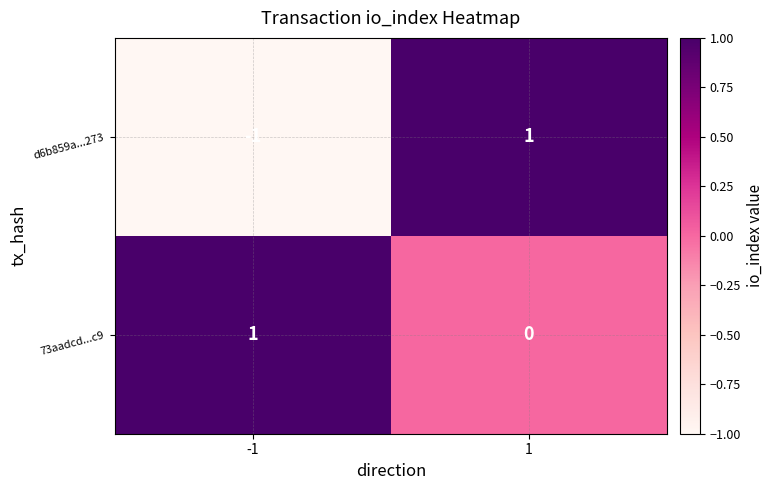

Count the number of categories in the chart.

2